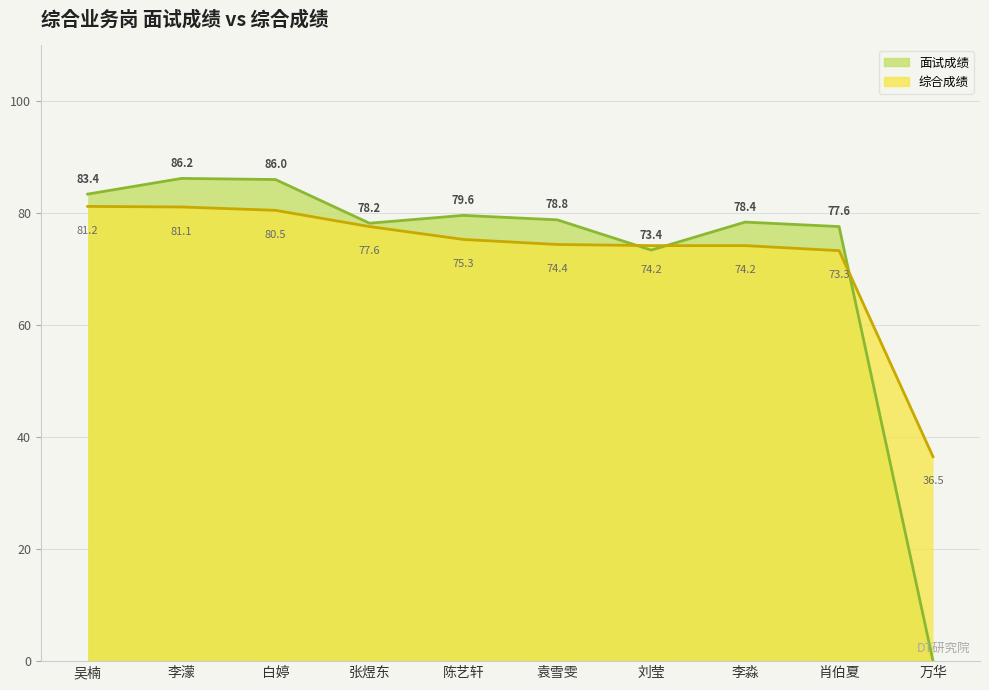

At which category does 面试成绩 reach its first local valley?

张煜东